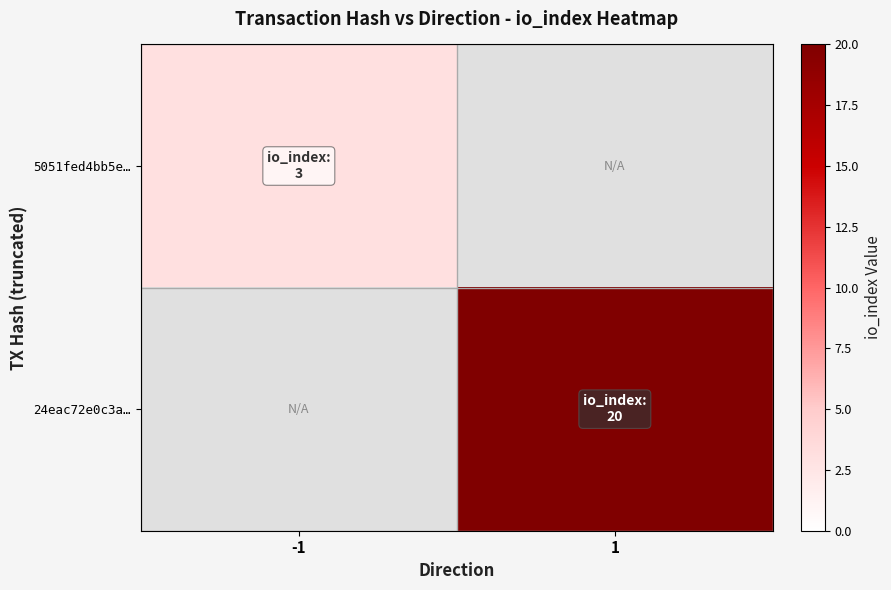

Which series has the widest spread of values?

5051fed4bb5e…